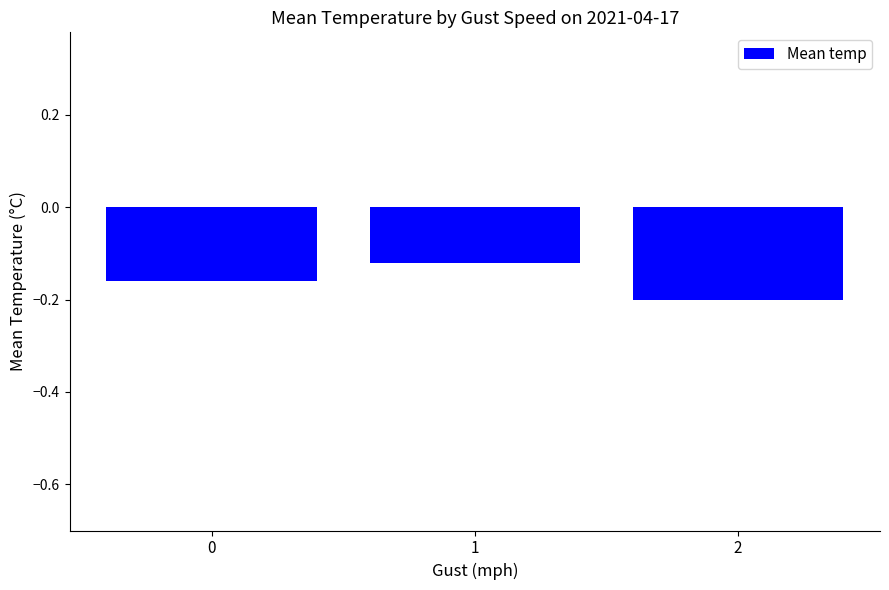

What is the sum of all values?

-0.5